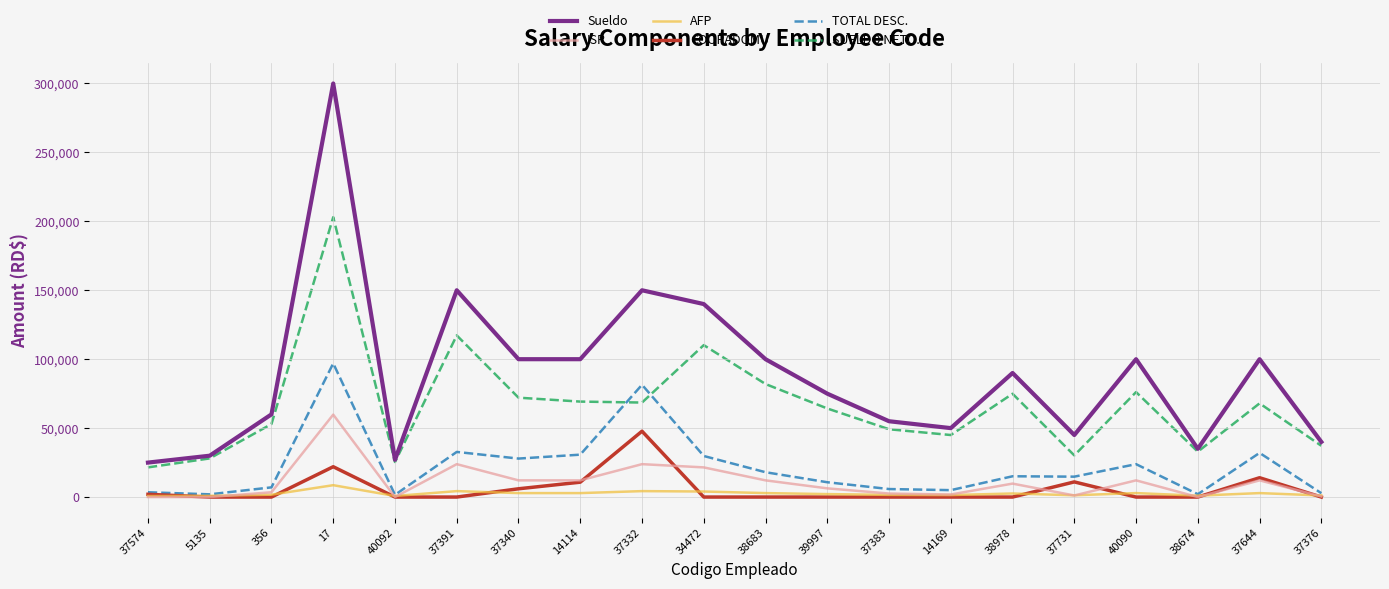

Which series has the largest range (max minus min)?

Sueldo